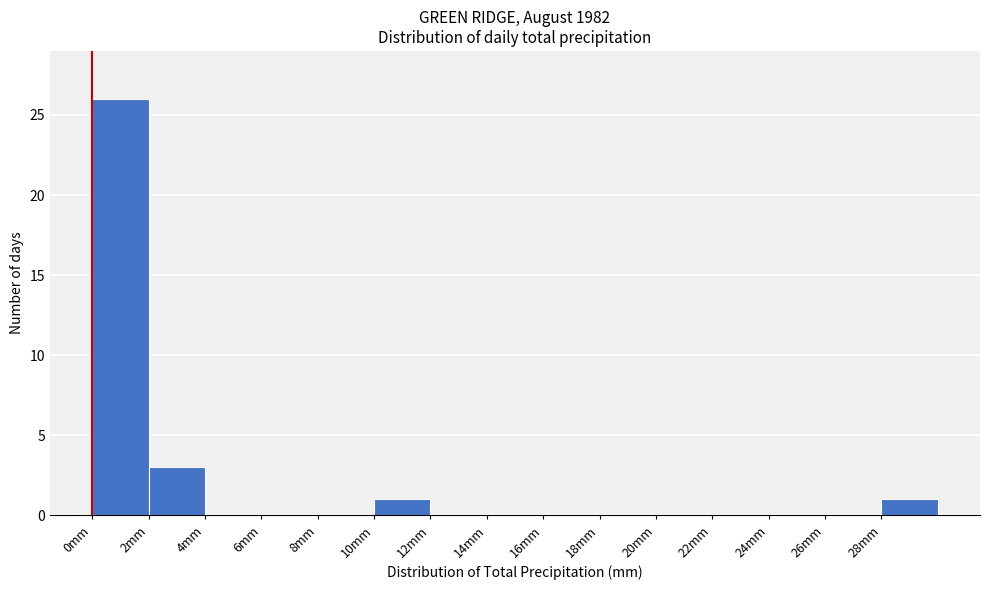

How tall is the bar that spans 28 to 30 on the x-axis? The values are not printed on the chart, so give them approximately, as read against the axis.

1